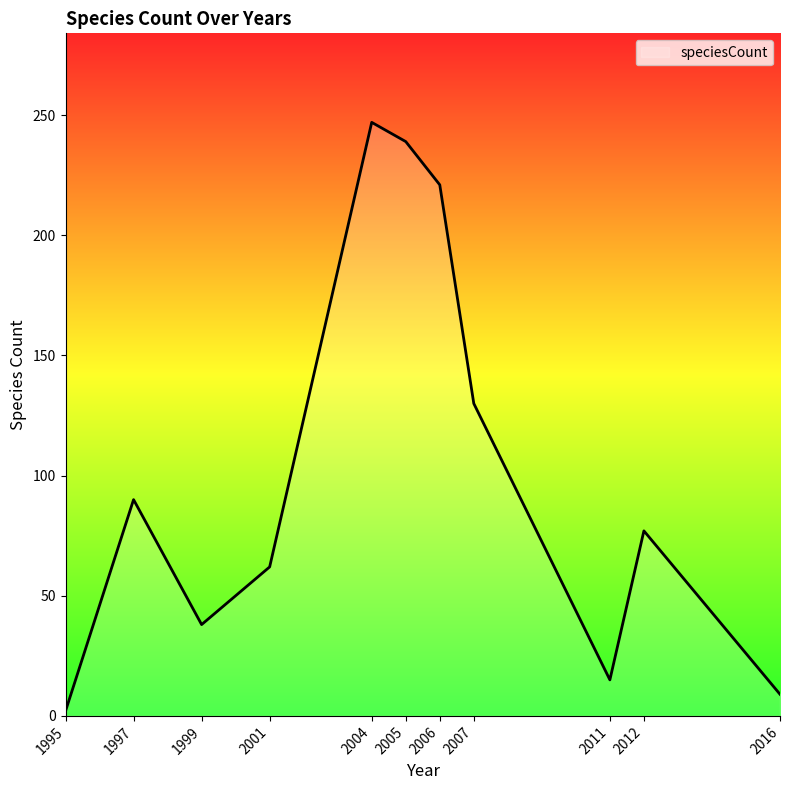

At which category does the chart reach its peak across all series?

2004